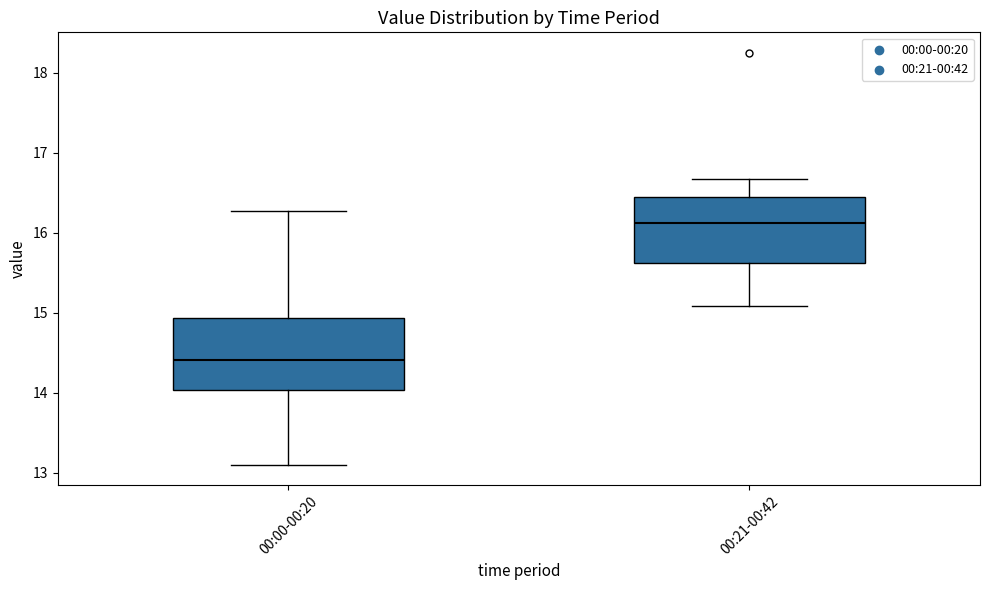

Reading left to right, transcribe this box plot: for each box, give where its median line is, the range the box spans, and where its two whiskers end, as read against the y-axis. The values are not printed on the chart, so give them approximately, as read against the axis.

00:00-00:20: median 14.4, box 14.0 to 14.9, whiskers 13.1 to 16.3
00:21-00:42: median 16.1, box 15.6 to 16.5, whiskers 15.1 to 16.7